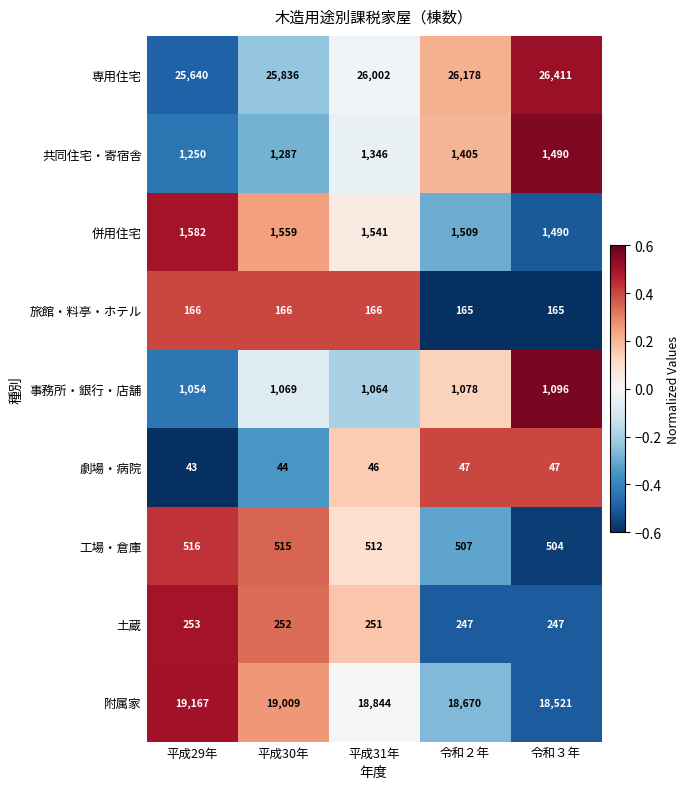

Which category has the highest value across all series?

令和３年